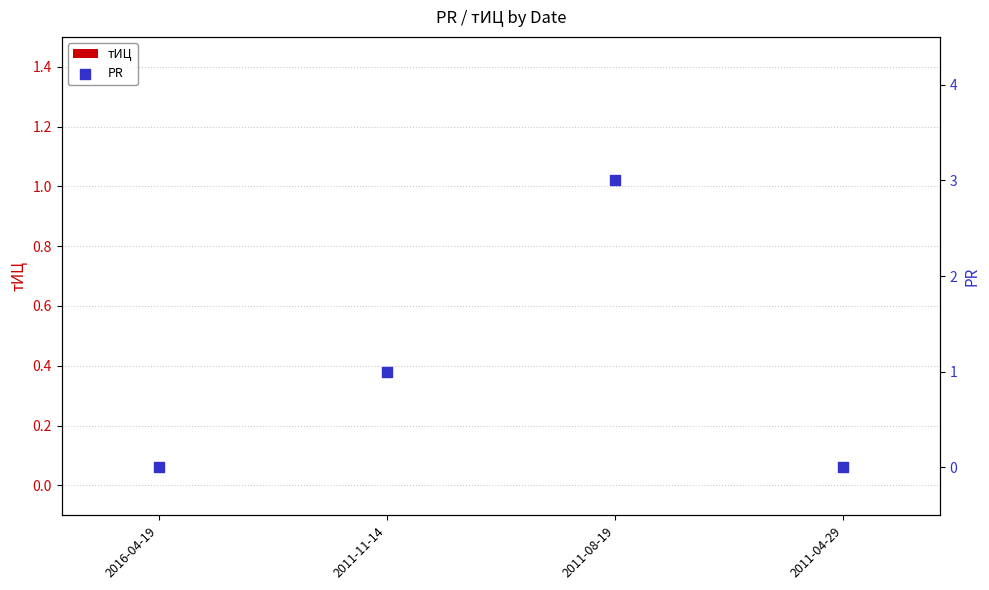

At how many categories does at least one series exceed 2?

1